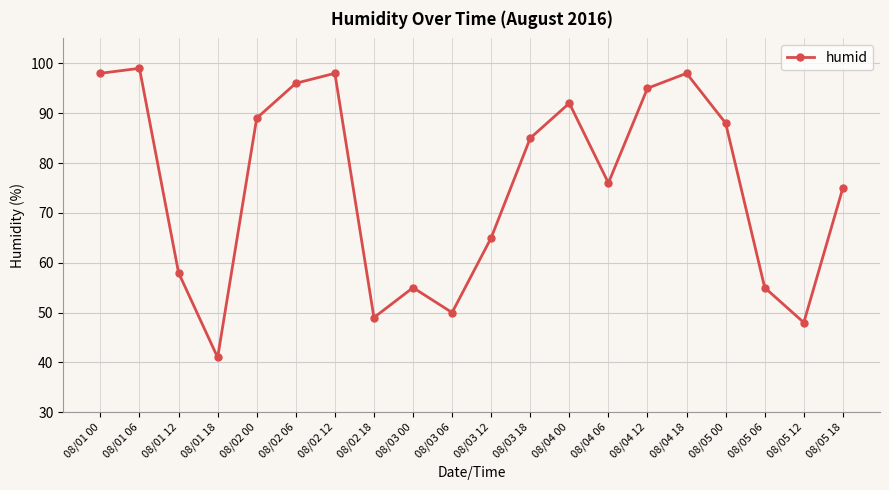

What is the sum of all values?

1510